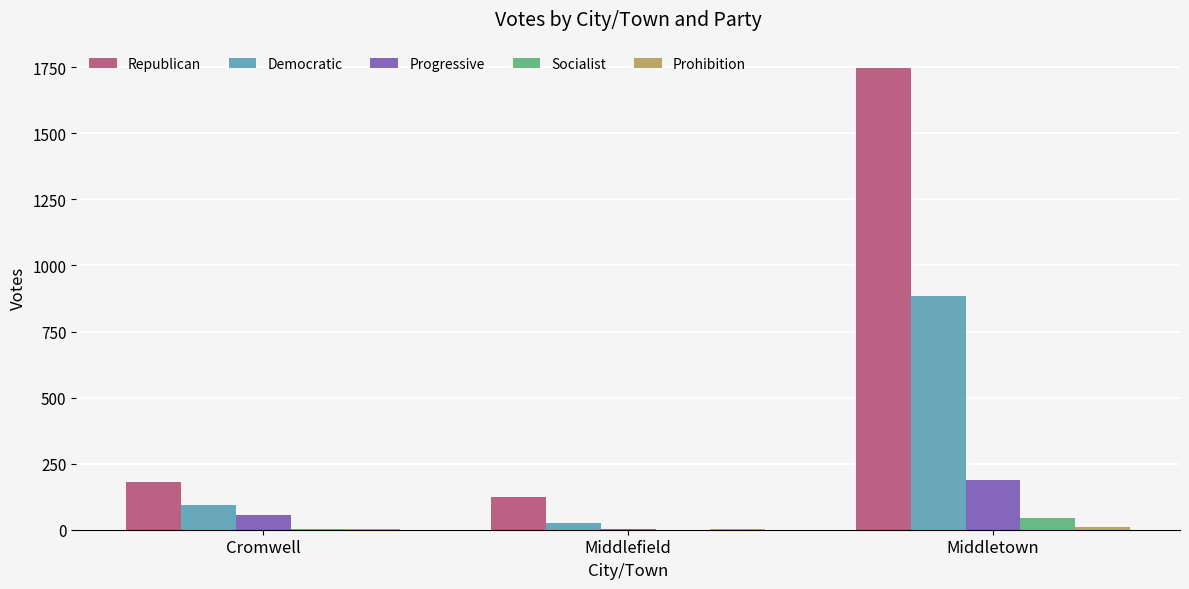

At which category does the chart reach its peak across all series?

Middletown